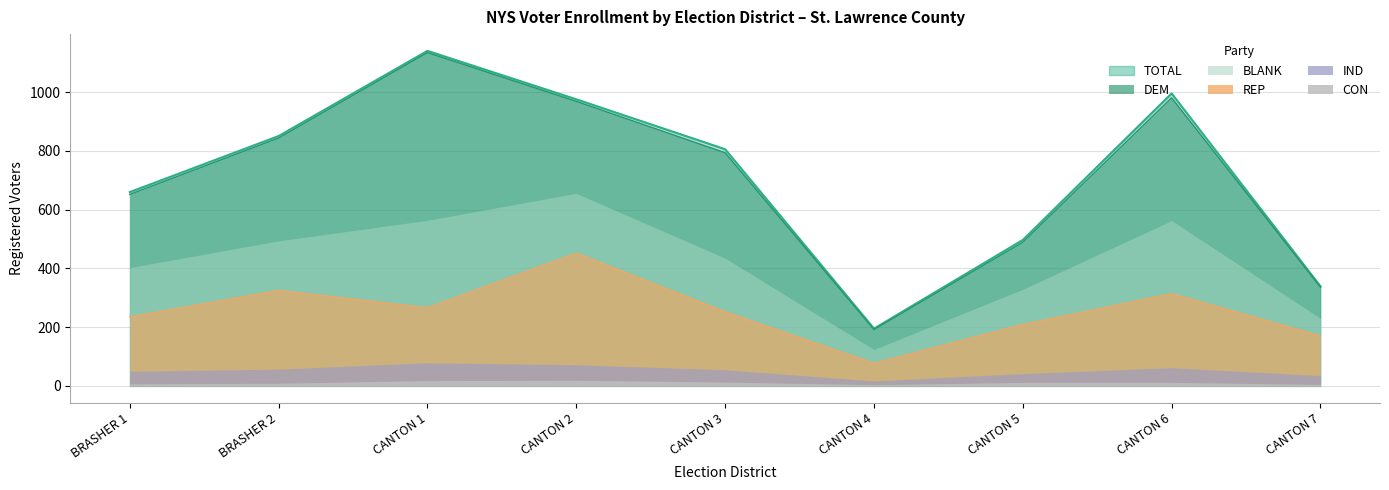

What position from the left is CANTON 3?

5